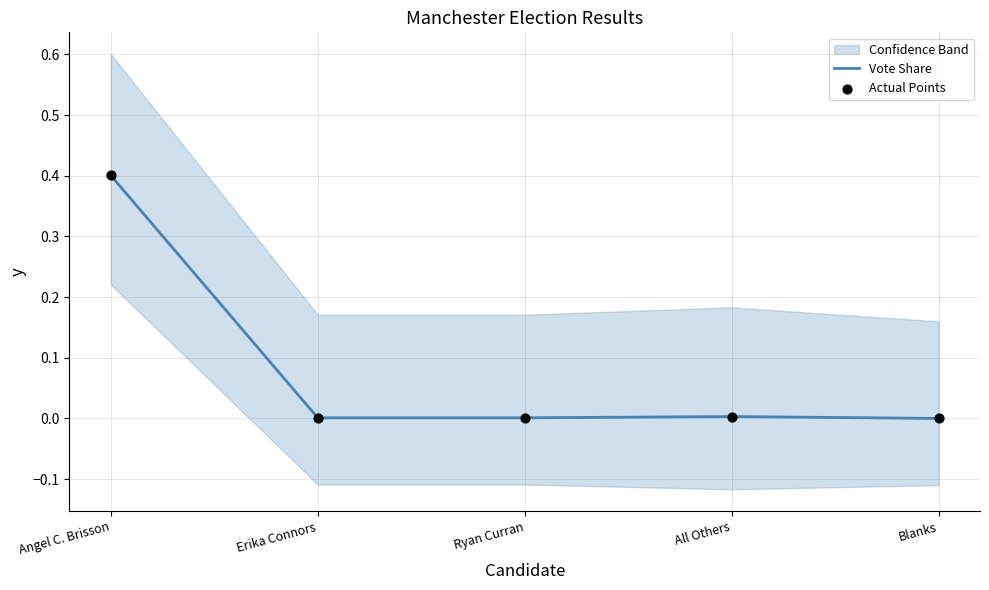

At how many categories does at least one series exceed 0?

4